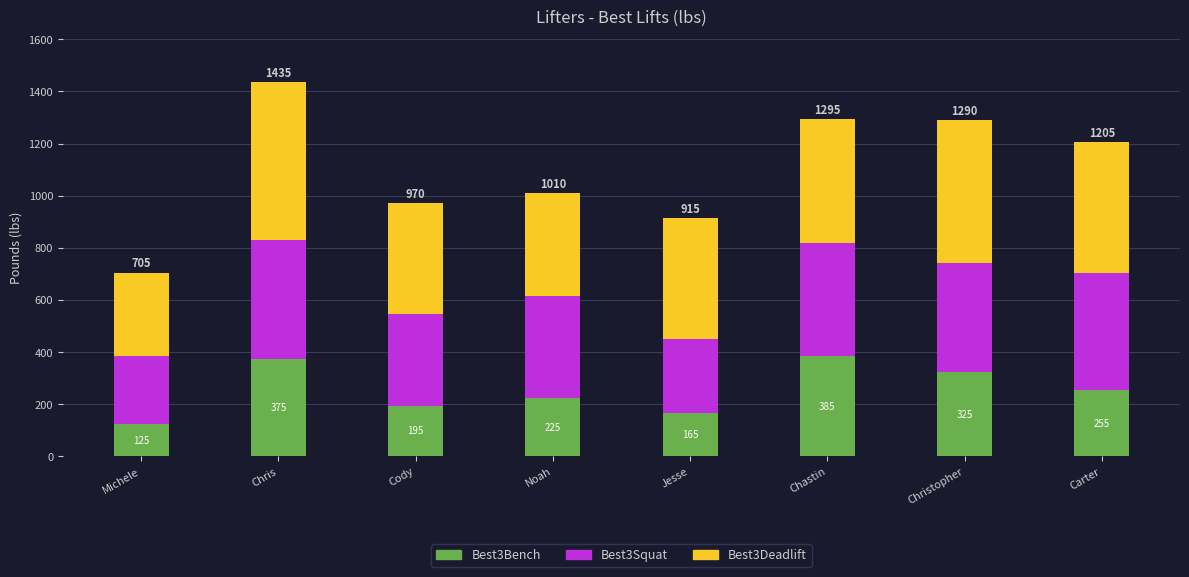

Where does the Best3Bench series first go above 255?

Chris